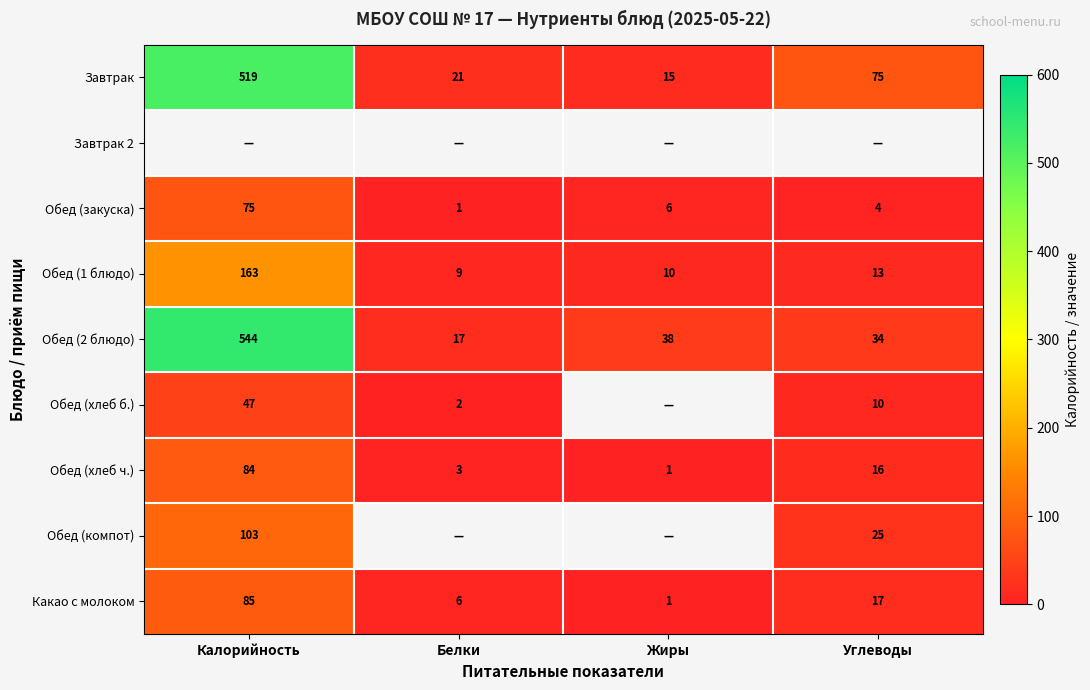

Count the number of data series in this chart.

9